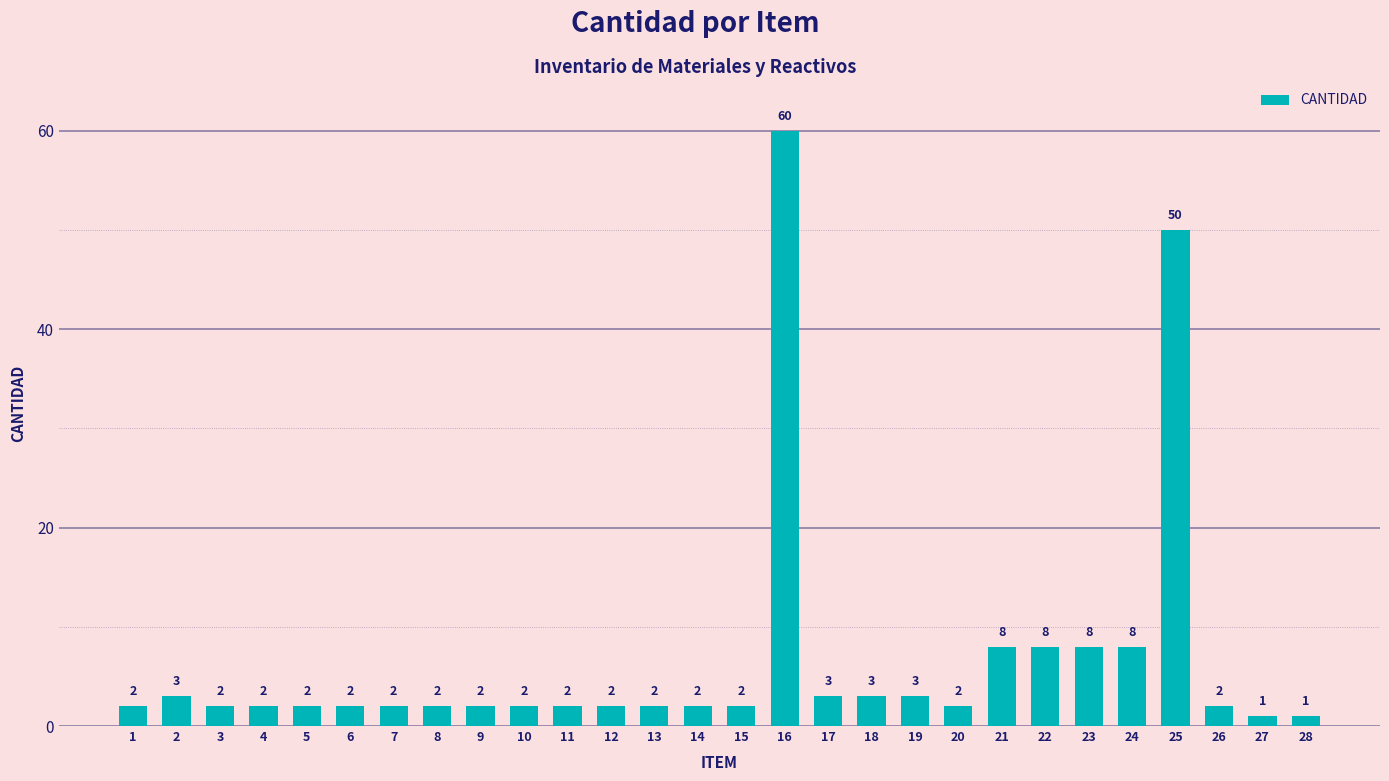

Reading right to left, what are all the values shown in this chart?

1	1	2	50	8	8	8	8	2	3	3	3	60	2	2	2	2	2	2	2	2	2	2	2	2	2	3	2